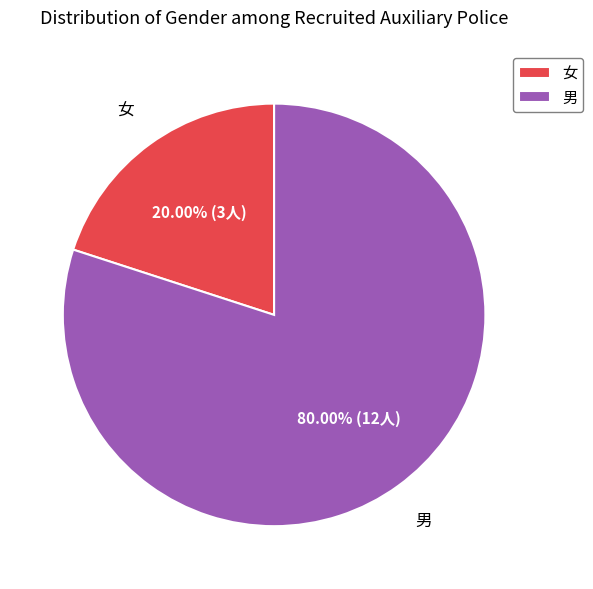

Rank the categories by value from lowest to highest.

女, 男